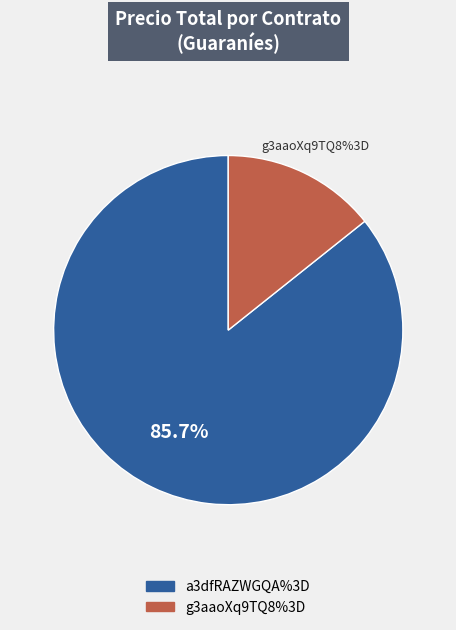

To the nearest percent, what is the difference between the largest and smallest slice percentages?

71%